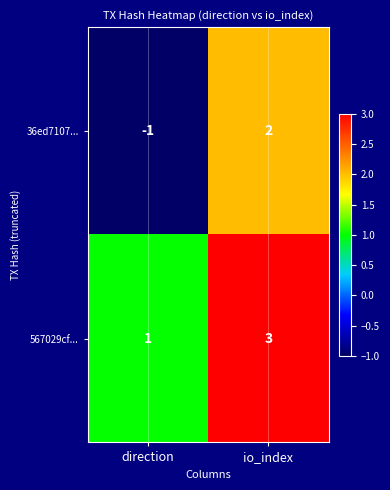

Reading left to right, what are all the values shown in this chart?

36ed7107...: -1	2
567029cf...: 1	3